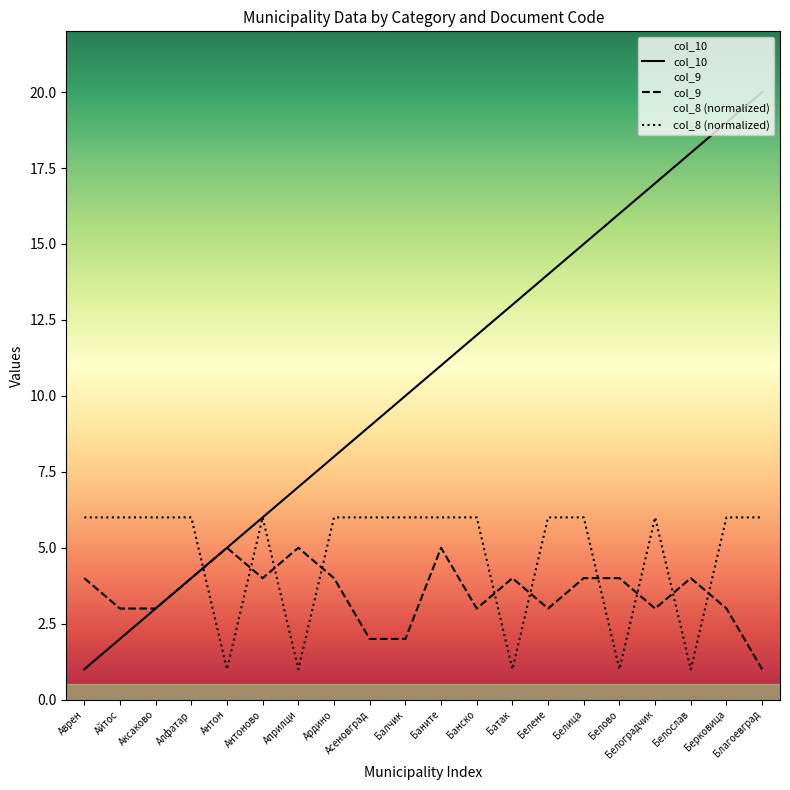

What is the difference between the maximum and second lowest values in the col_8 series?

5